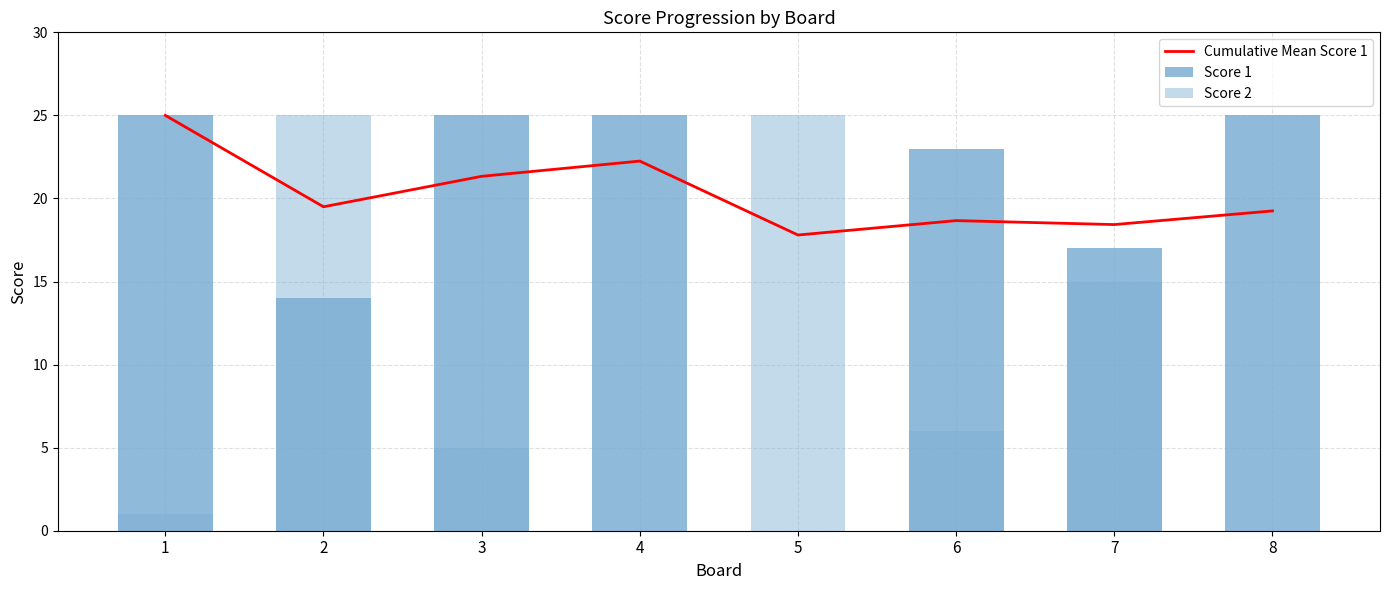

What is the value of the Cumulative Mean Score 1 bar at the 3rd from the left?

21.3